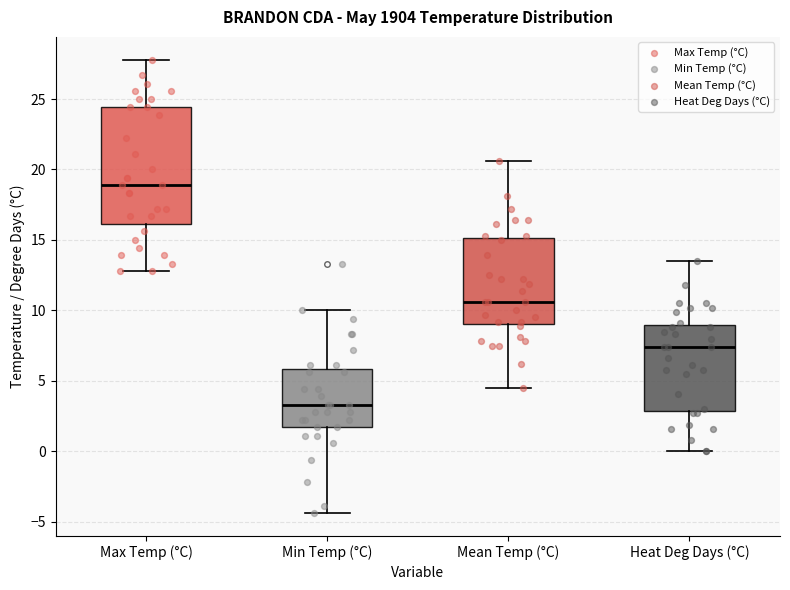

Which box has the highest median line?

Max Temp (°C)